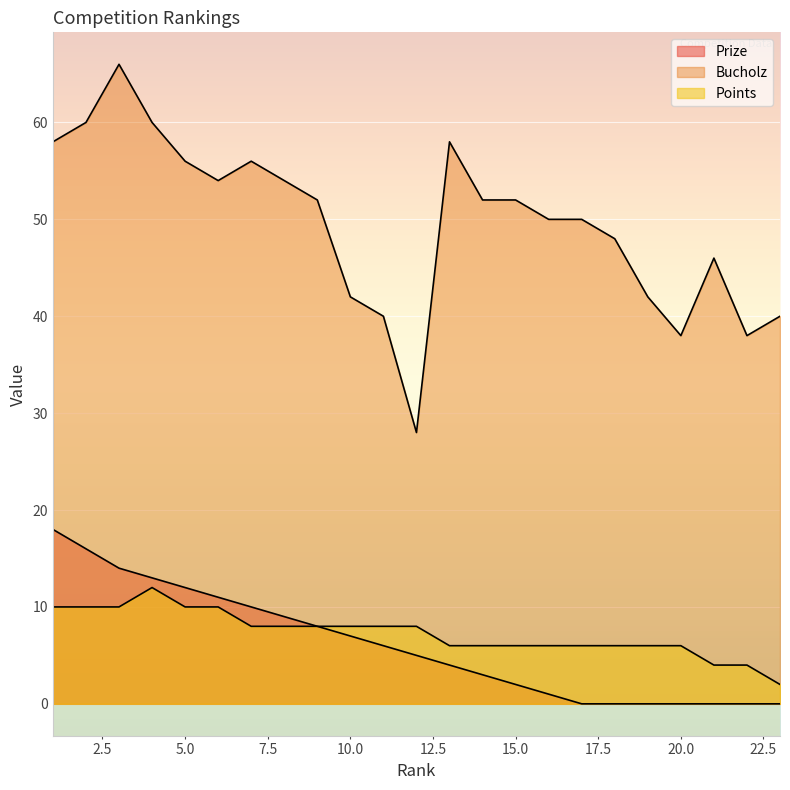

True or false: Points and Bucholz cross at least once.

False